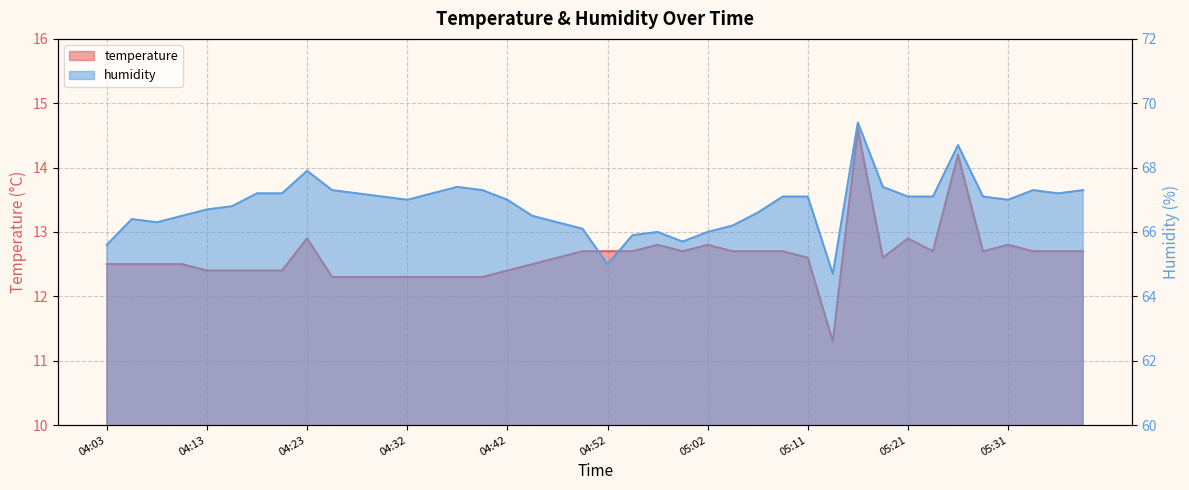

List the series in order of their peak value, highest first.

humidity, temperature